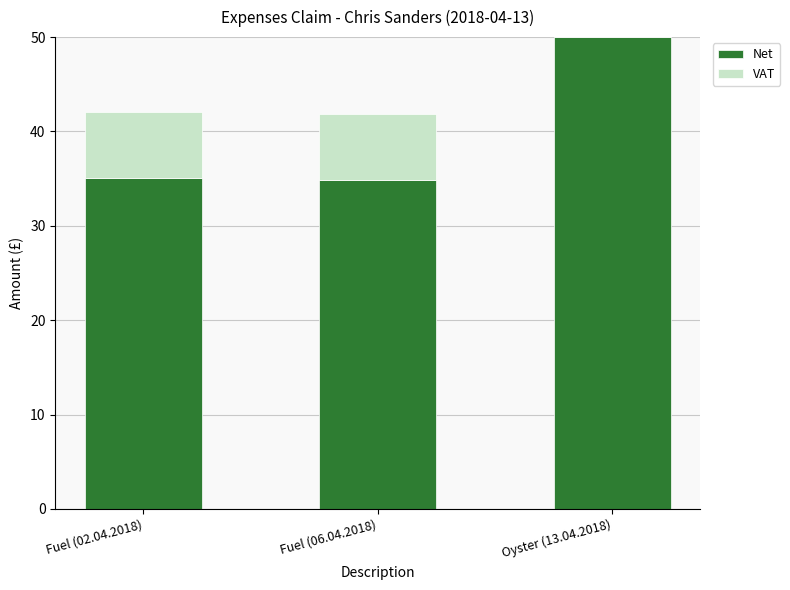

At which category is the sum across all series the highest?

Oyster (13.04.2018)